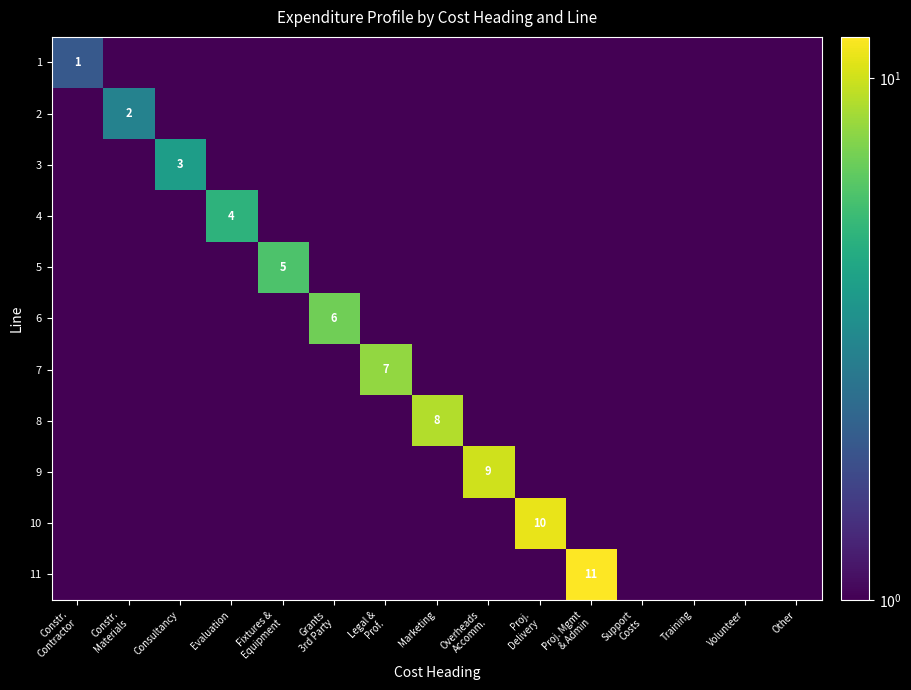

Between Fixtures & Equipment and Support Costs, which series saw the biggest shift?

5